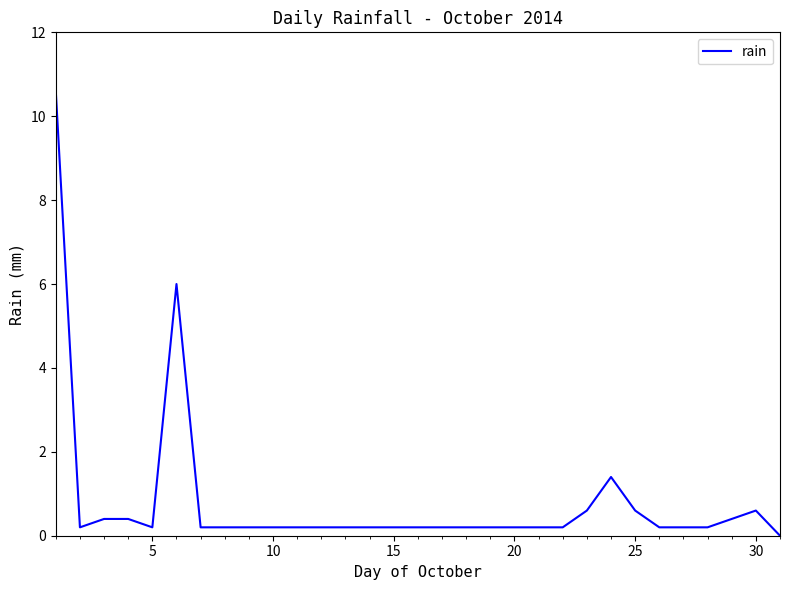

What is the greatest value displayed?

10.6